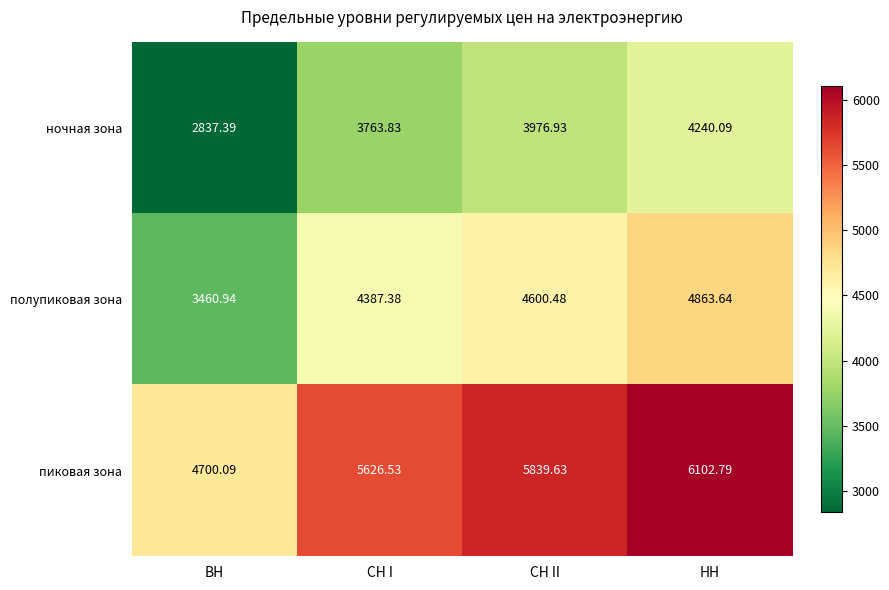

Rank the series by their average value, from highest to lowest.

пиковая зона, полупиковая зона, ночная зона